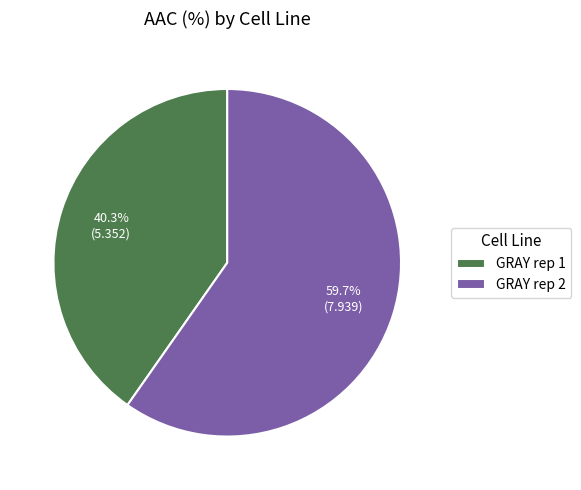

Rank the categories by value from highest to lowest.

GRAY rep 2, GRAY rep 1